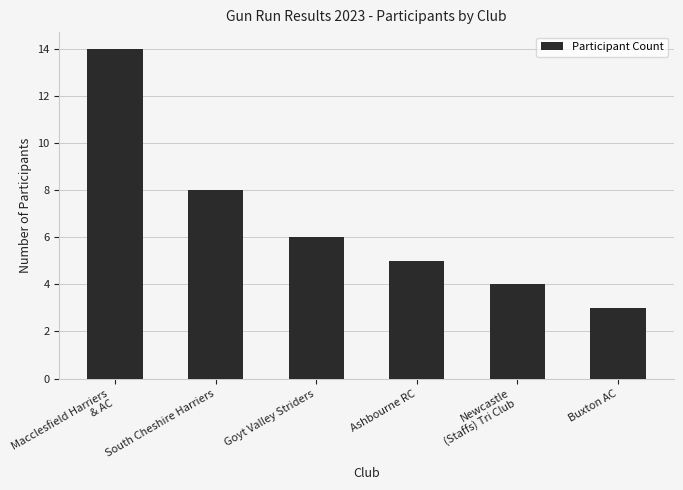

Does the chart contain stacked bars?

No